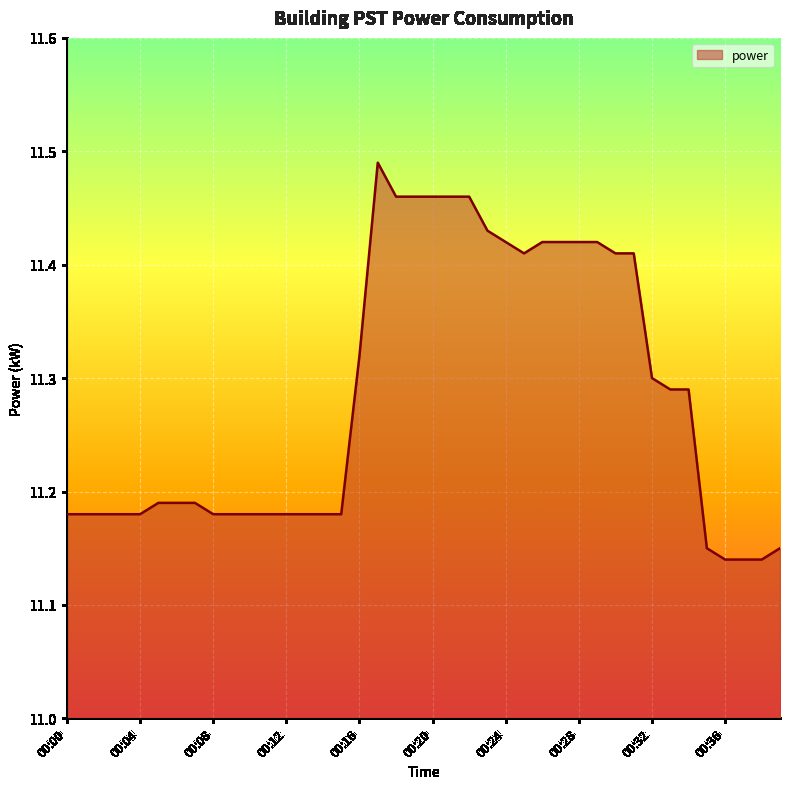

True or false: the data has more than 0 interior local peaks.

True